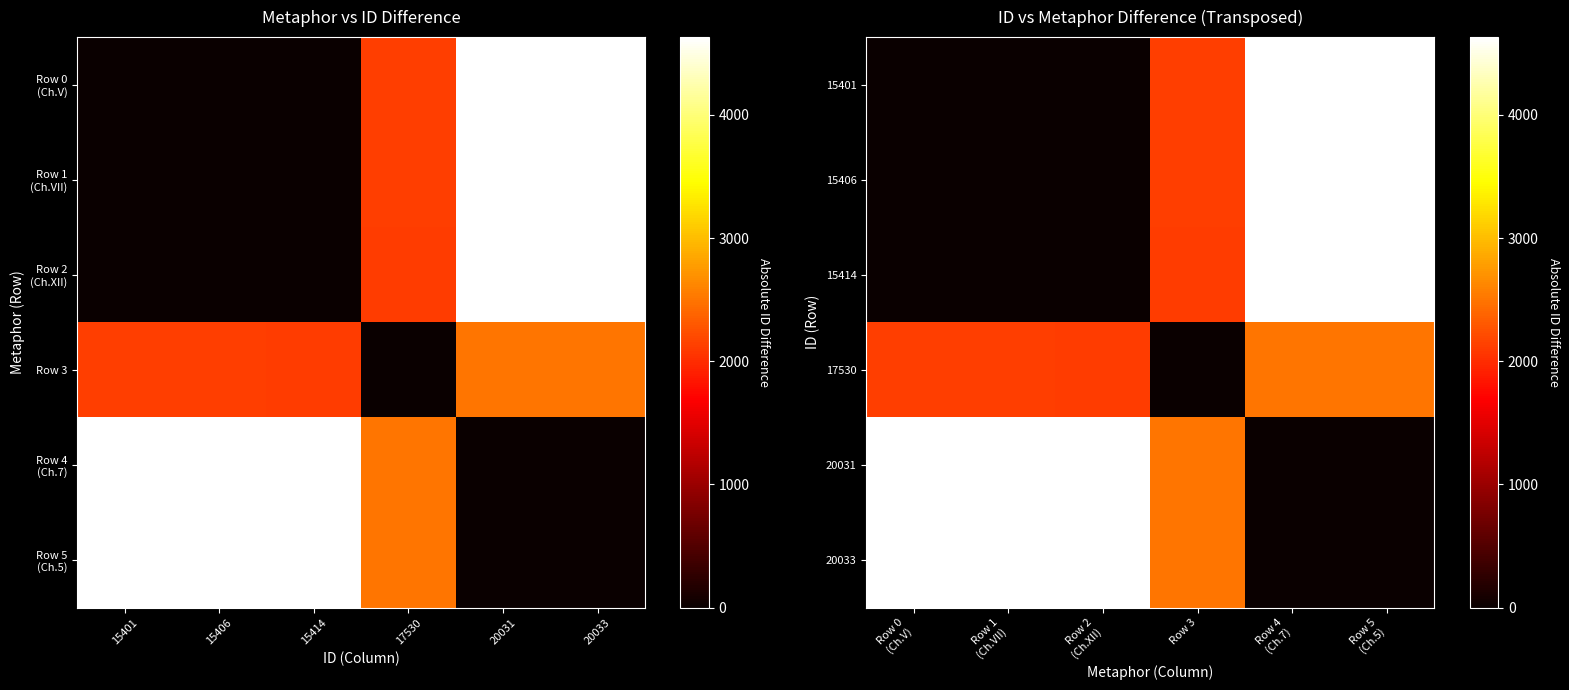

Rank the series by their maximum value, from lowest to highest.

17530, 15414, 15406, 20031, 15401, 20033